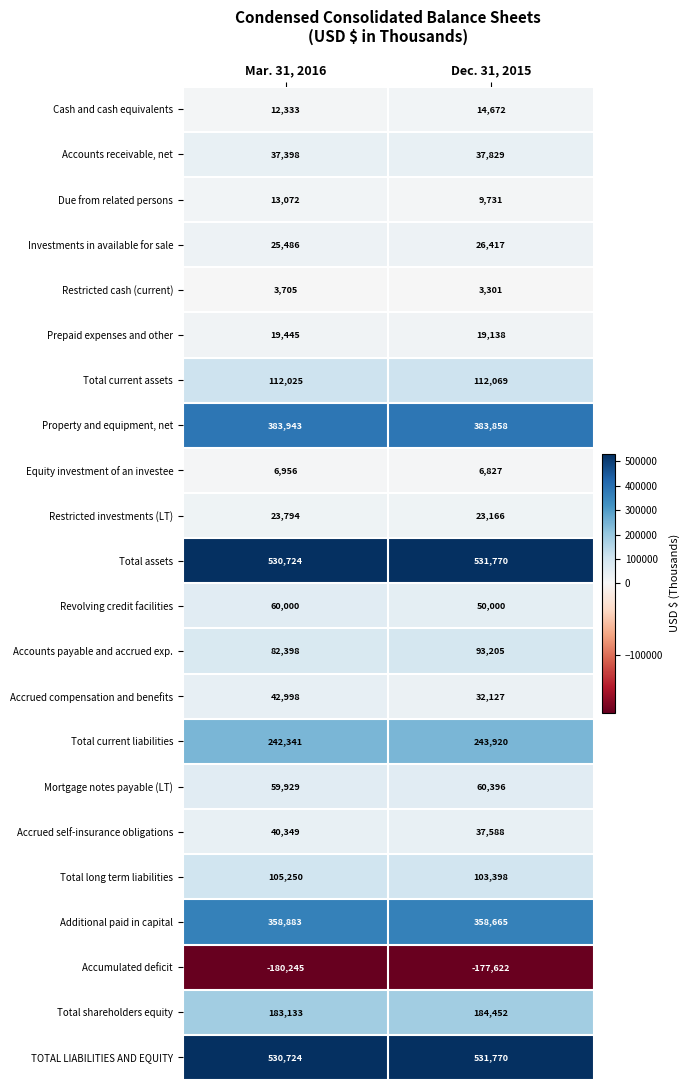

Which series changed the most between Mar. 31, 2016 and Dec. 31, 2015?

Accrued compensation and benefits